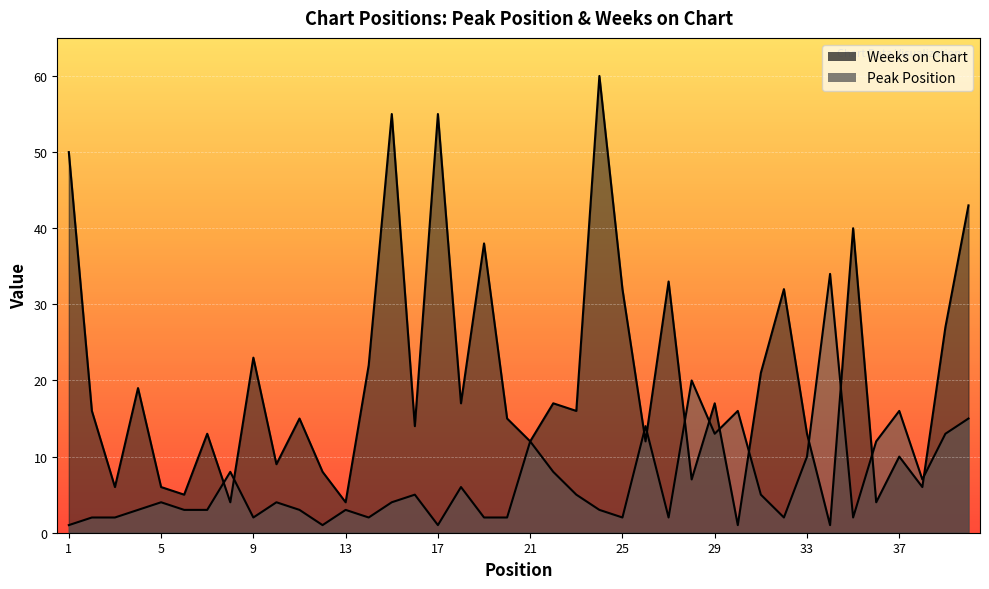

Which series has the largest range (max minus min)?

Weeks on Chart